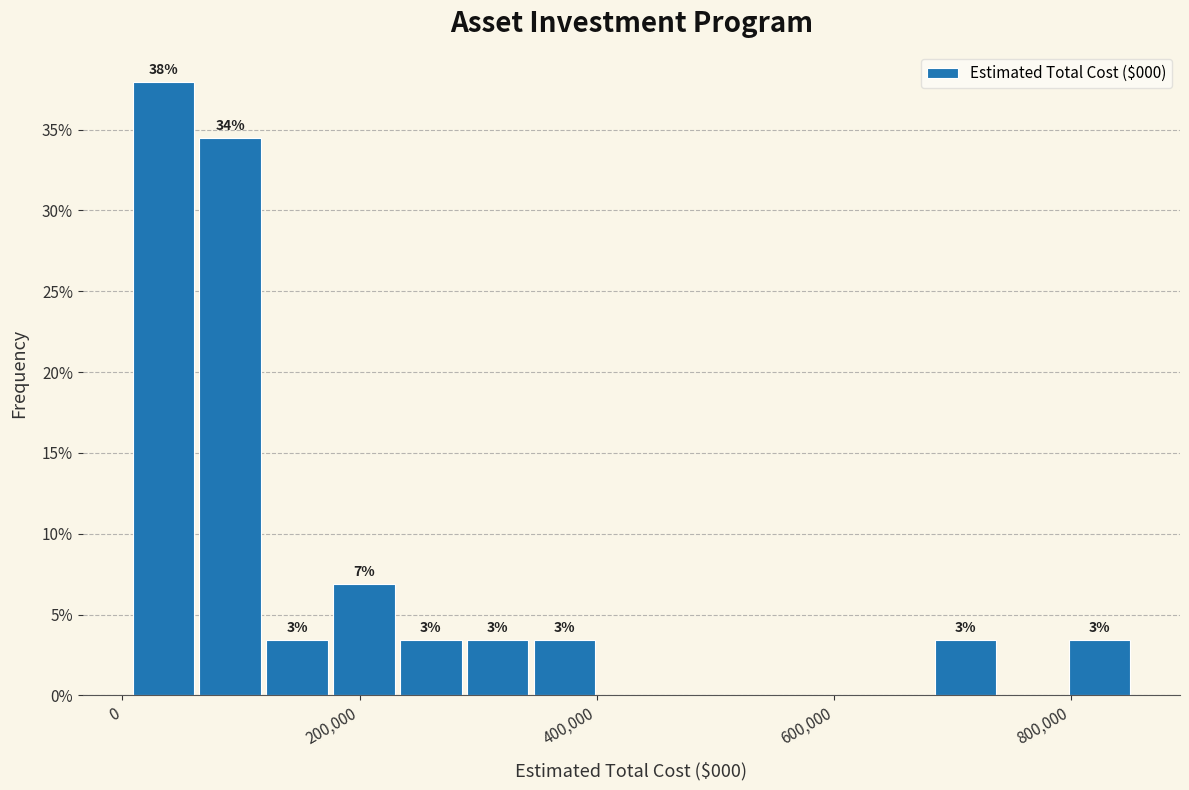

Around what value on the x-axis is the tallest bar? Give the approximate position of its centre, as read against the axis.

40000